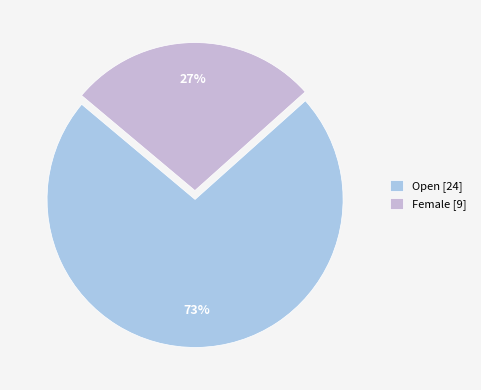

How many segments does this pie chart have?

2